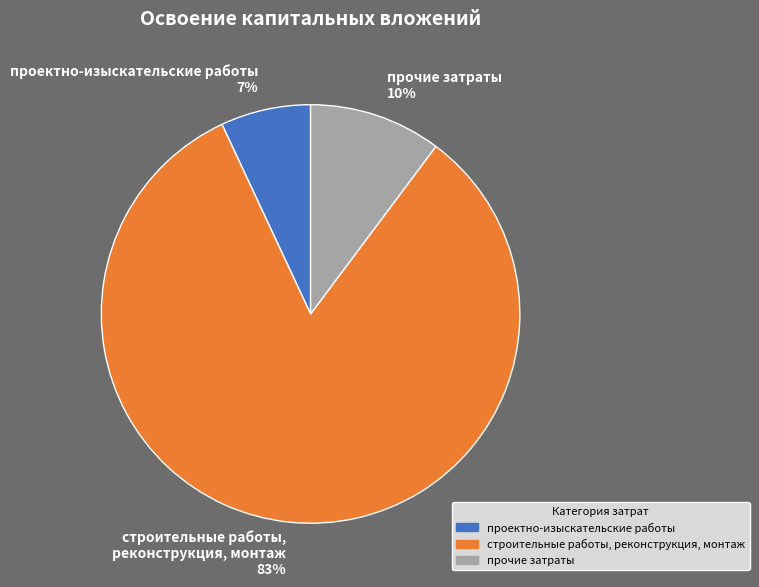

To the nearest percent, what percentage of the pie is проектно-изыскательские работы?

7%